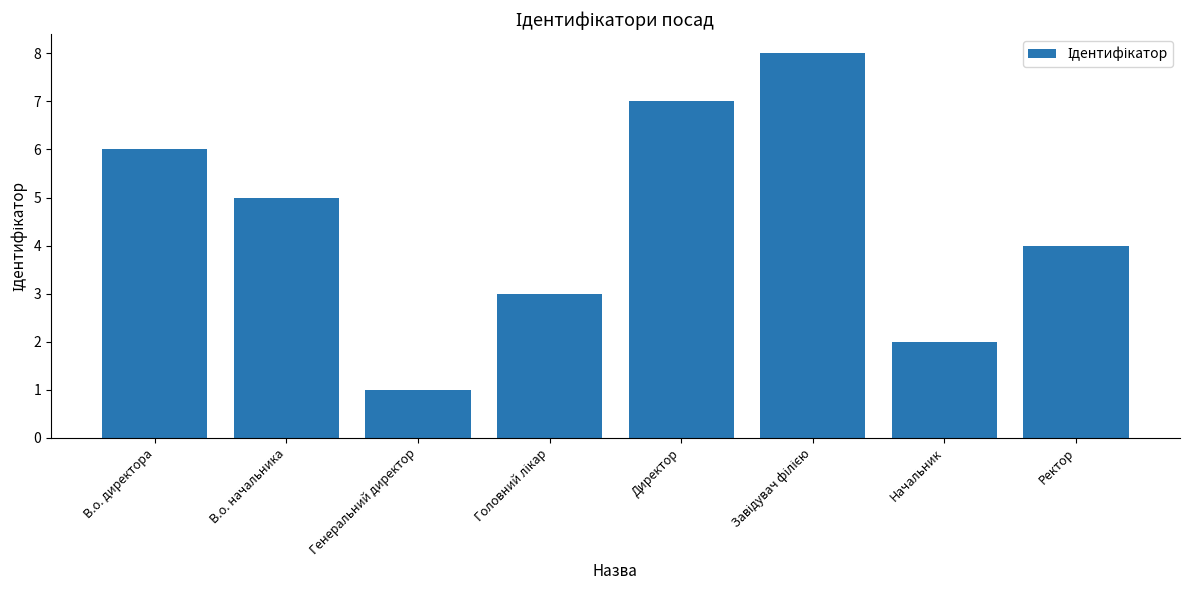

Which category has the lowest value across all series?

Генеральний директор